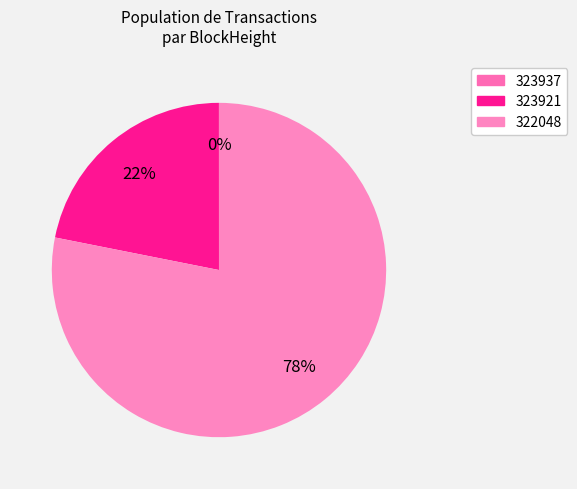

Which category has the biggest portion of the pie?

322048